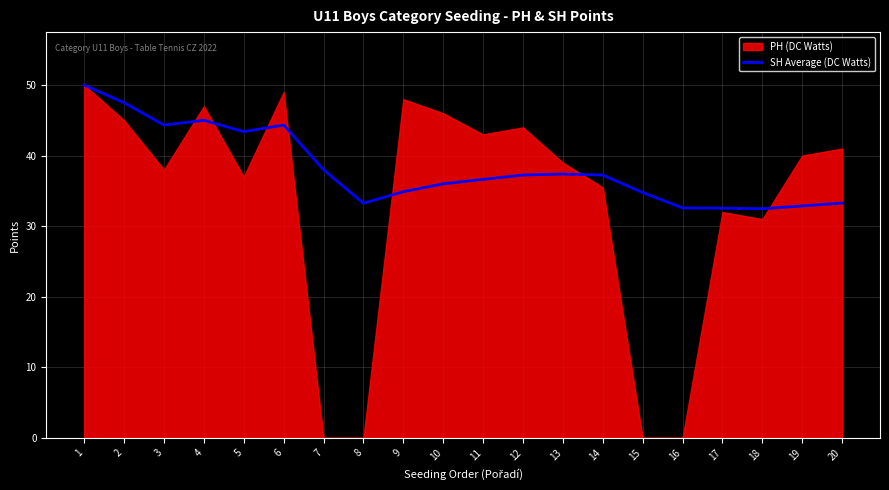

The chart shows a value of 8.0 at 13. True or false?

False